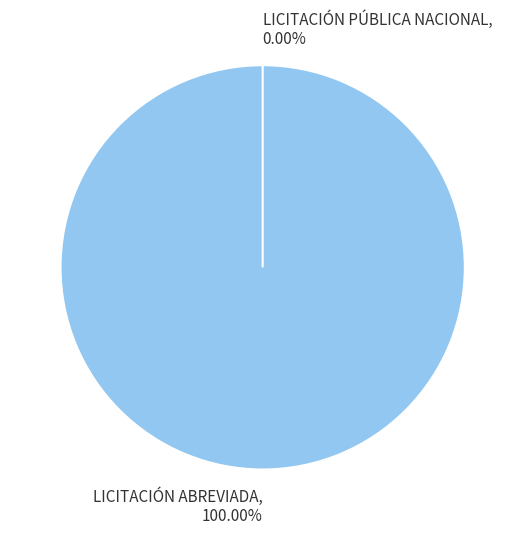

Does any single category account for the majority?

Yes